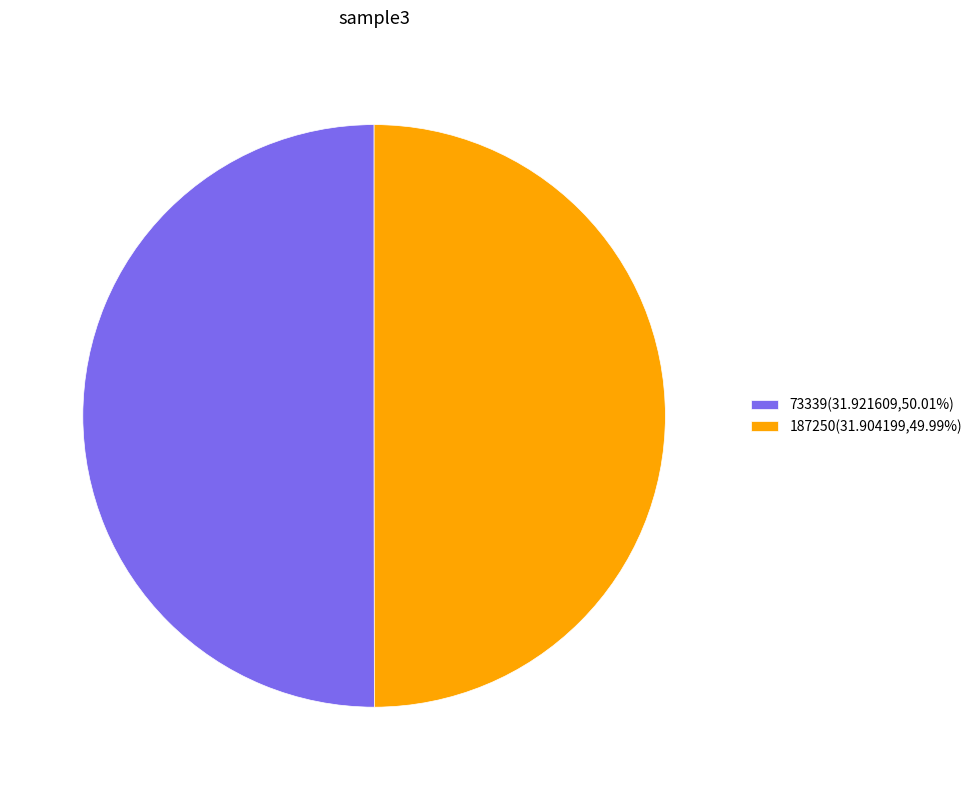

Combined, do 187250(31.904199,49.99%) and 73339(31.921609,50.01%) account for over 50%?

Yes